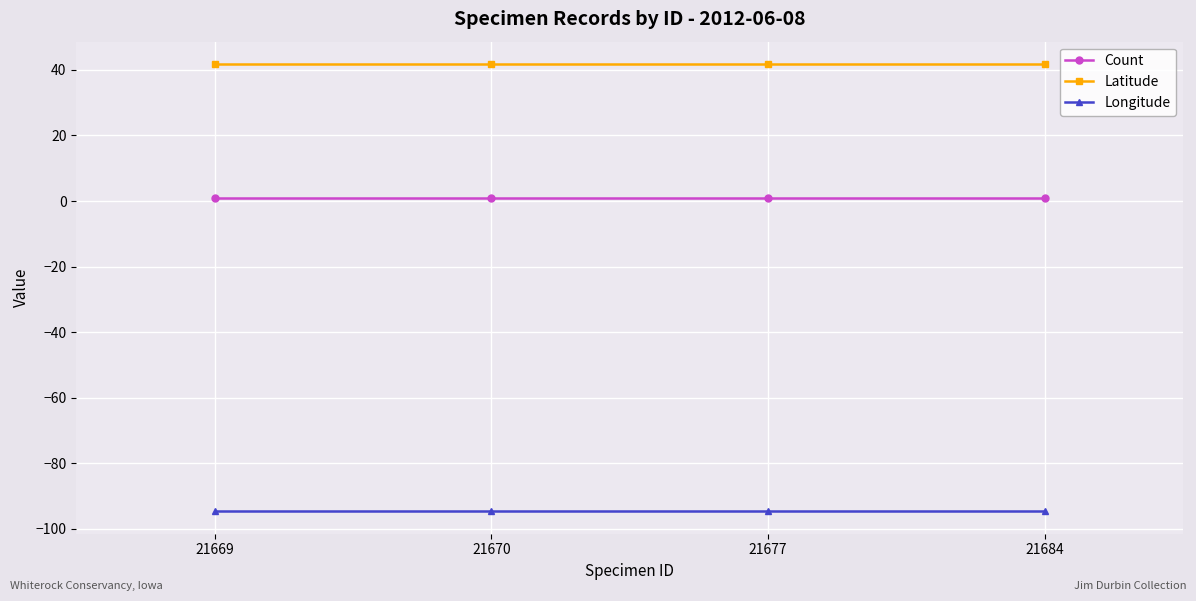

What is the greatest value displayed?

41.8